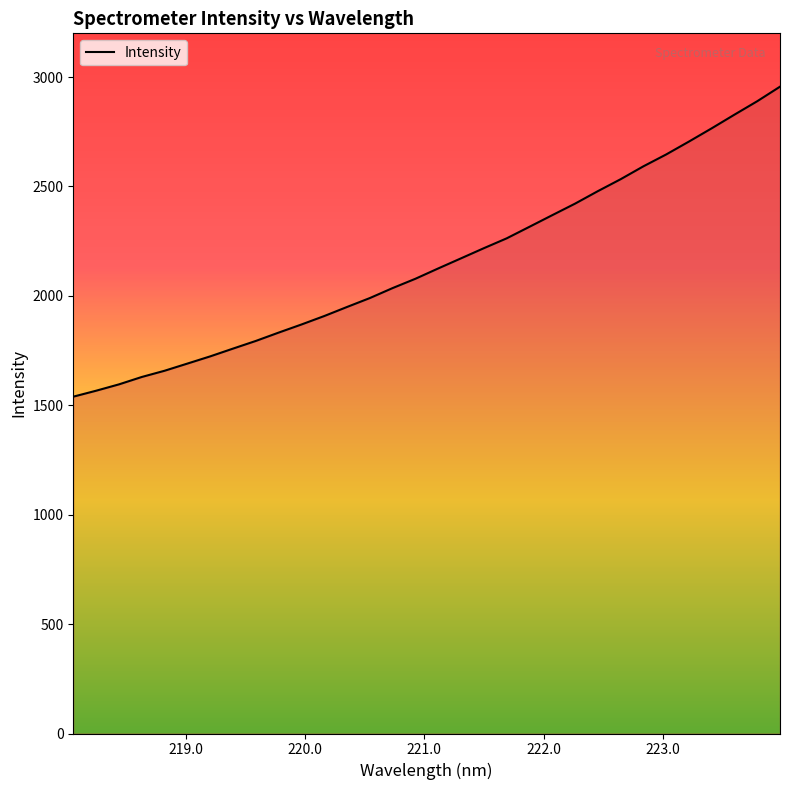

What is the greatest value displayed?

2956.2